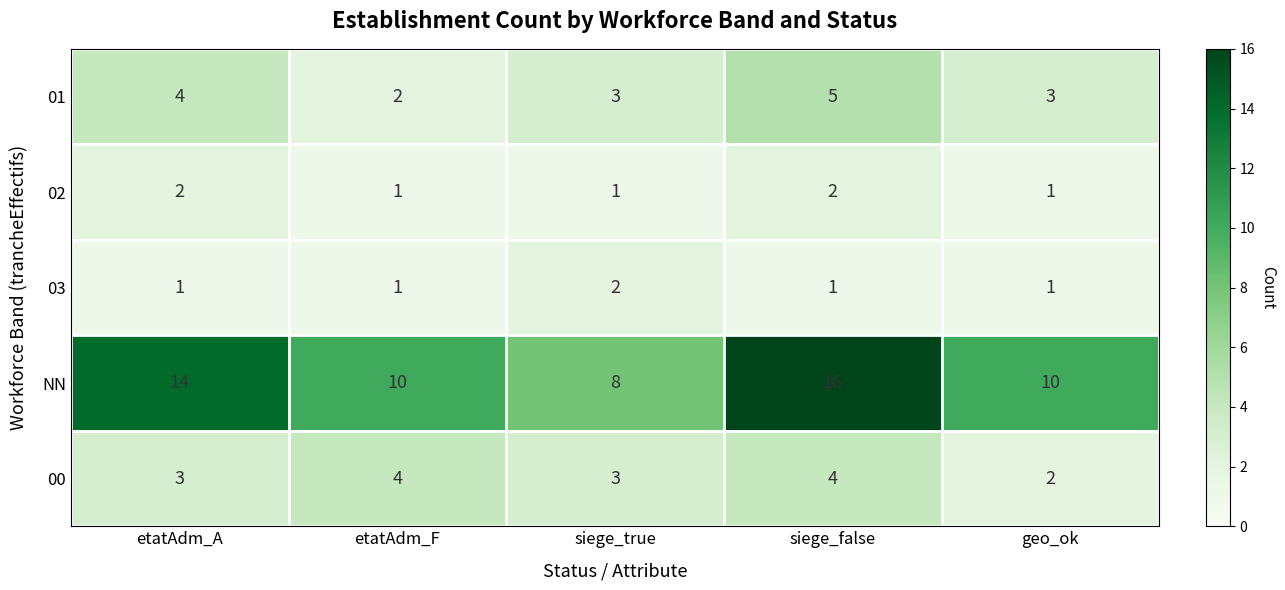

What is the greatest value displayed?

16